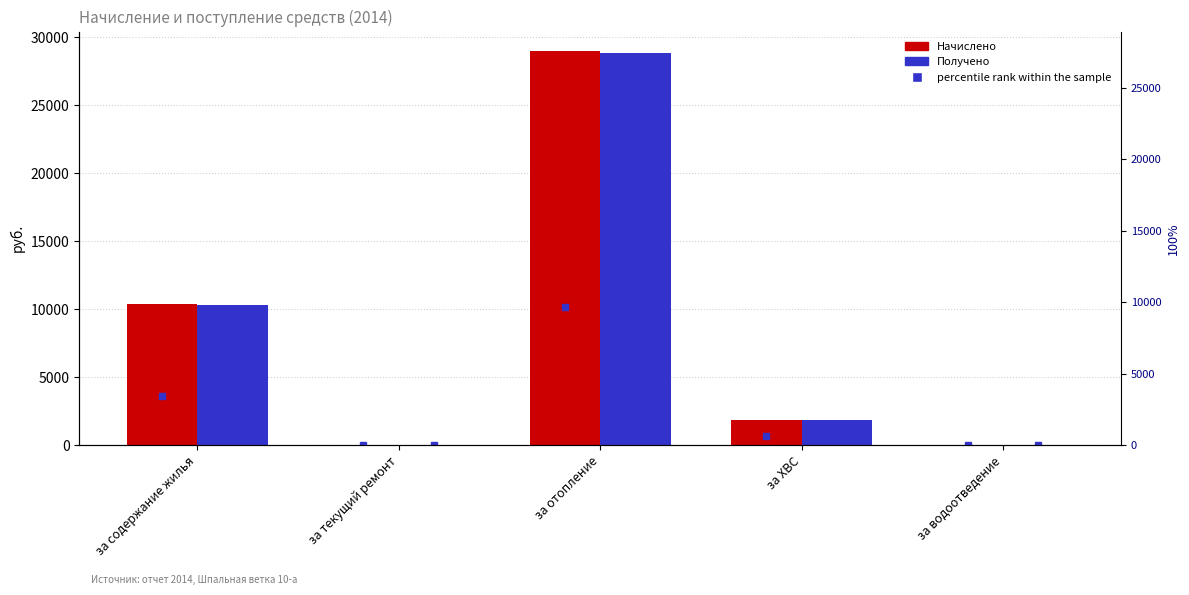

Which series has the largest range (max minus min)?

Начислено